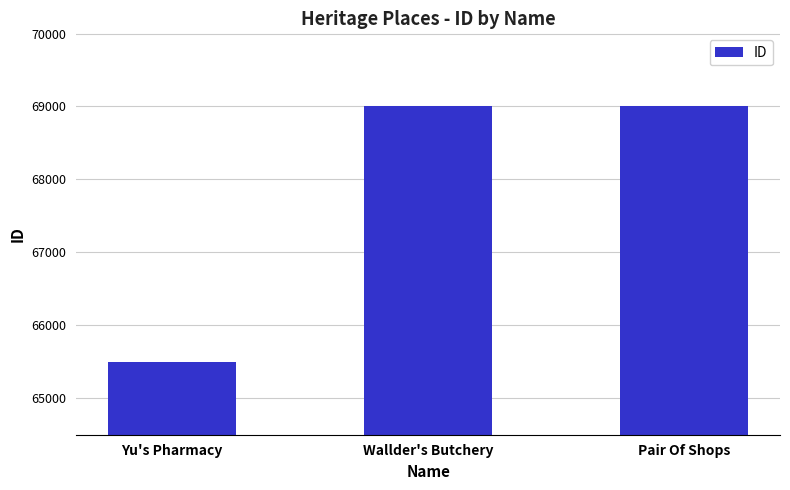

Which has a higher value, Yu's Pharmacy or Wallder's Butchery?

Wallder's Butchery